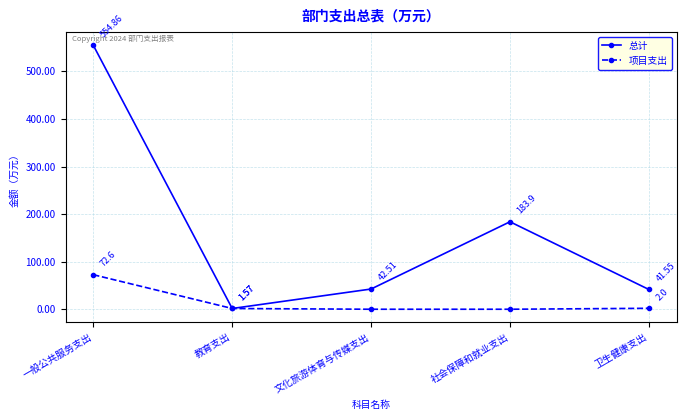

Rank the series by their maximum value, from lowest to highest.

项目支出, 总计